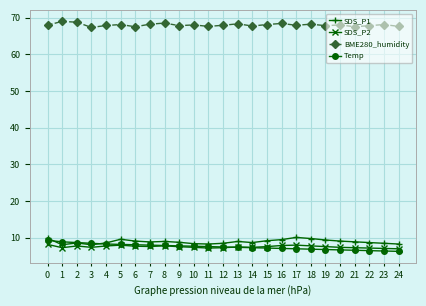

How many lines are shown in the chart?

4